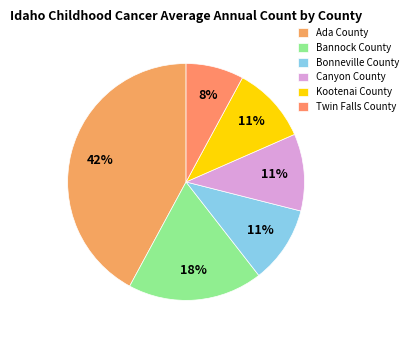

To the nearest percent, what is the combined percentage of Twin Falls County and Ada County?

50%